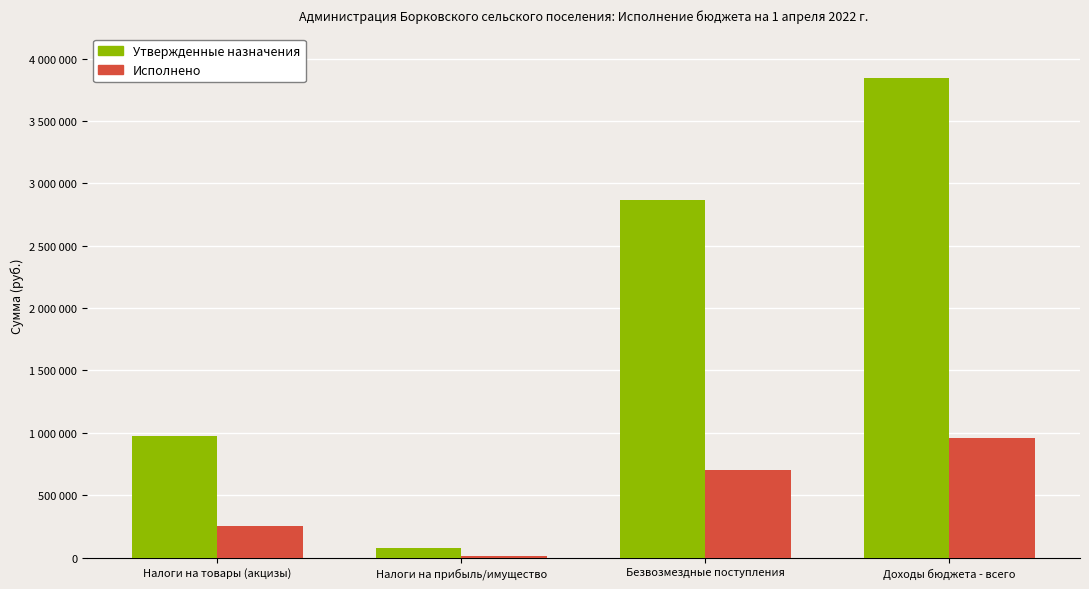

Are the bars horizontal?

No